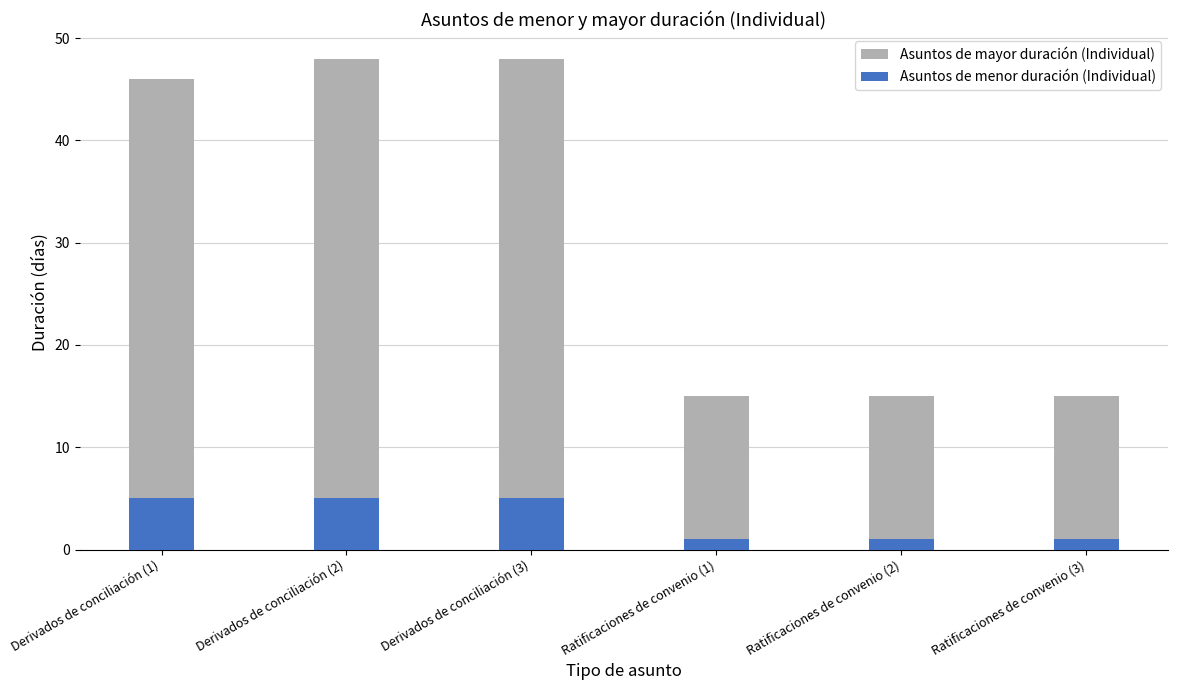

What is the difference between the Asuntos de mayor duración (Individual) values at Derivados de conciliación (3) and Derivados de conciliación (1)?

2